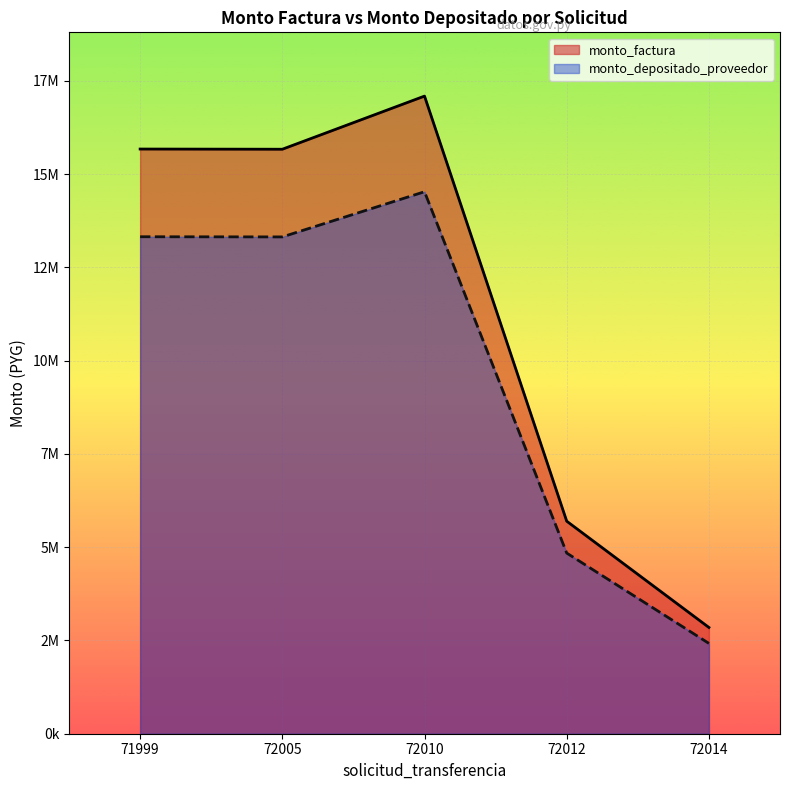

Does the chart display data point markers on the line(s)?

No